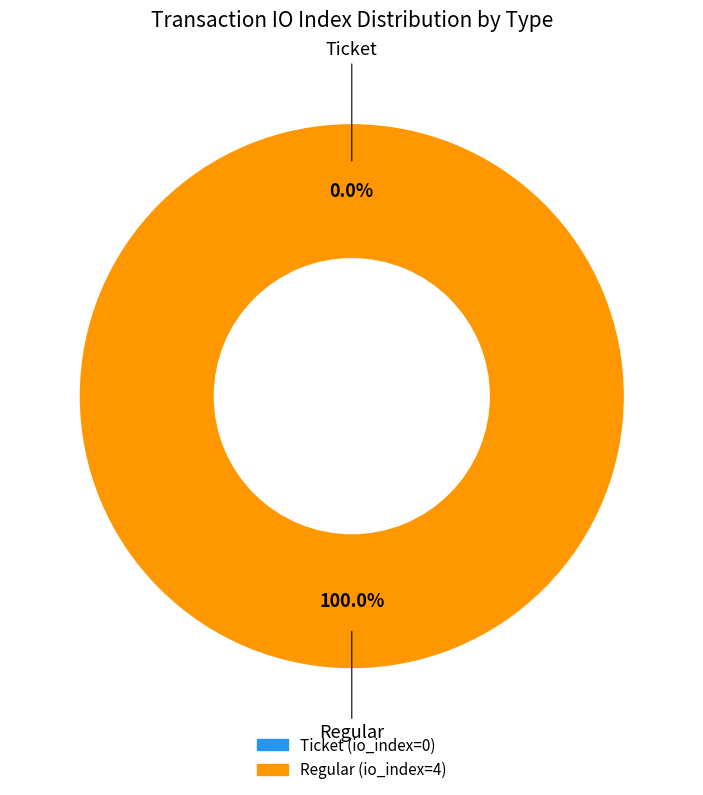

To the nearest percent, what is the difference between the Ticket and Regular slice percentages?

100%